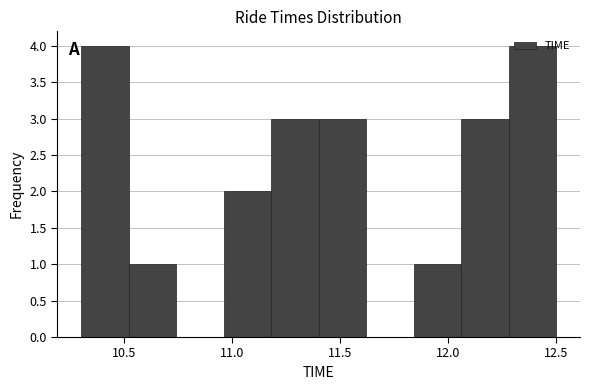

Reading left to right, transcribe this chart: for each bar, give the range it covers on the x-axis and its height. Neither the bar edges nor the heights are printed on the chart, so give them approximately, as read against the axes.

10.30 to 10.52: 4
10.52 to 10.74: 1
10.74 to 10.96: 0
10.96 to 11.18: 2
11.18 to 11.40: 3
11.40 to 11.62: 3
11.62 to 11.84: 0
11.84 to 12.06: 1
12.06 to 12.28: 3
12.28 to 12.50: 4